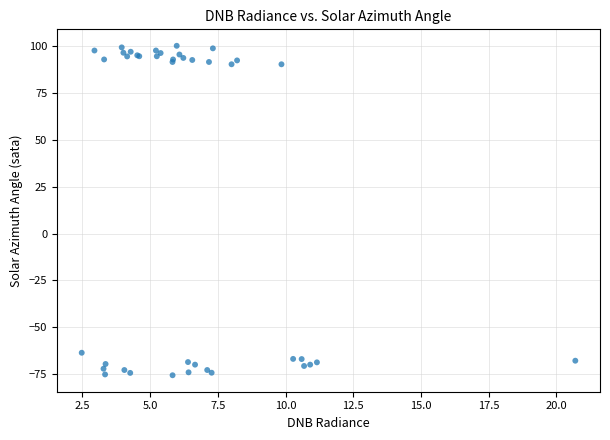

What Y value in the scatter plot is closest to 12?

-63.6